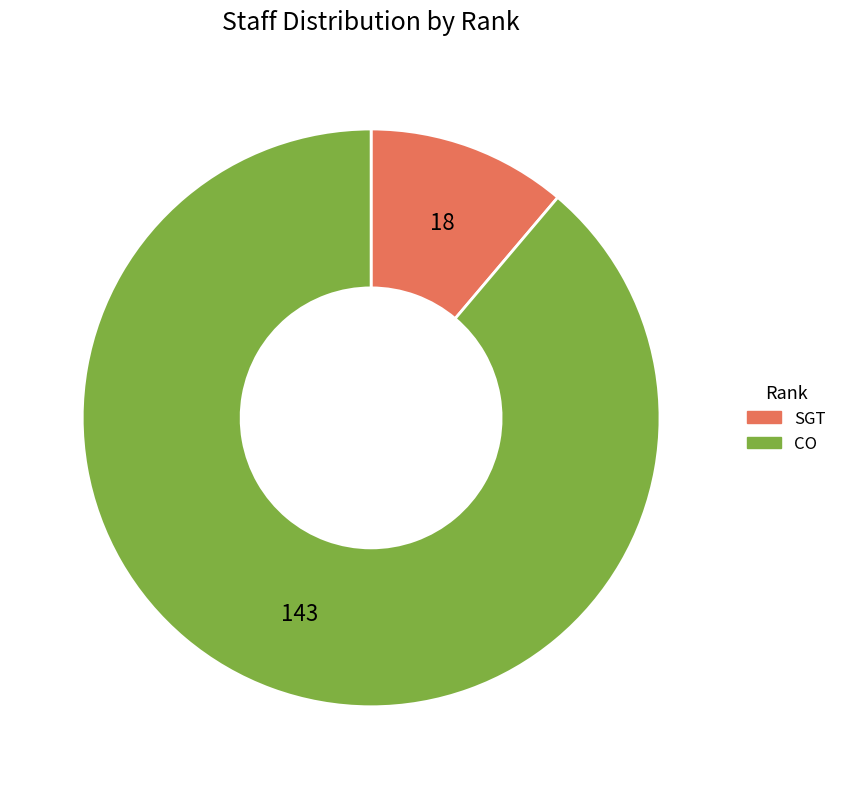

Which category accounts for the majority?

CO